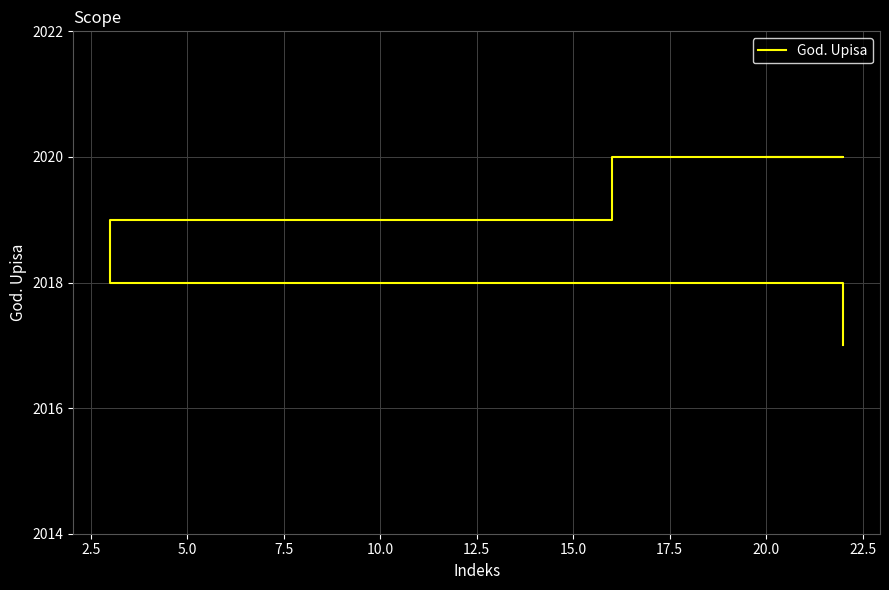

What is the sum of all values?

14132